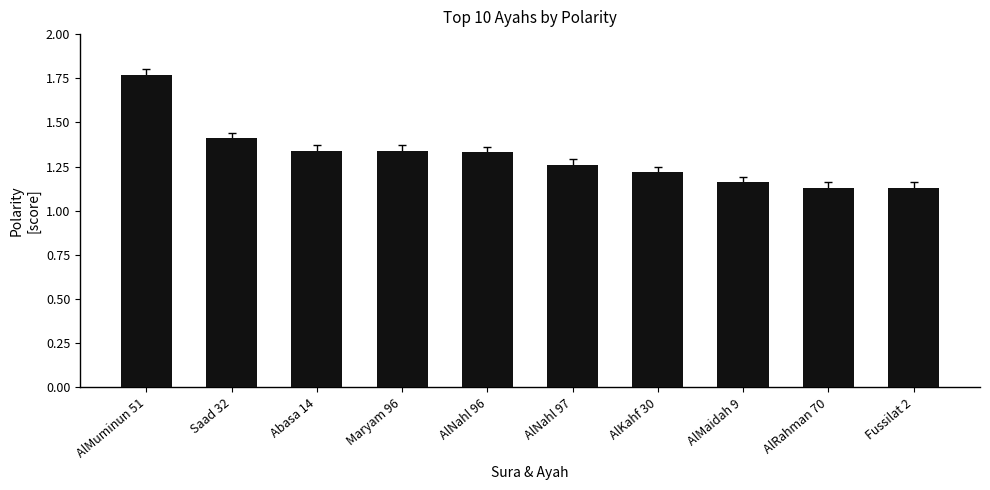

What is the label of the 10th bar from the left?

Fussilat 2